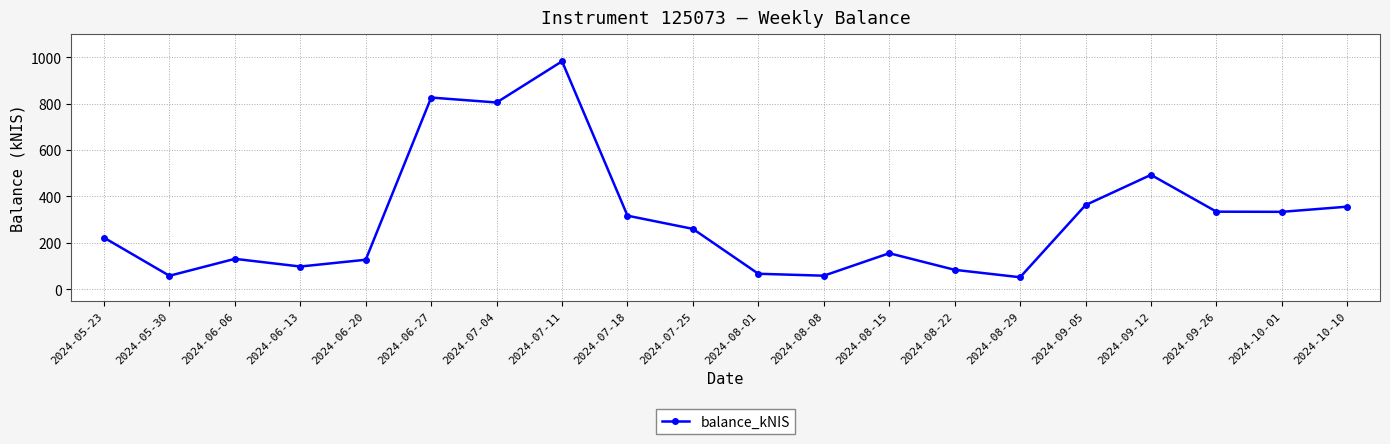

Which category has the highest value across all series?

2024-07-11